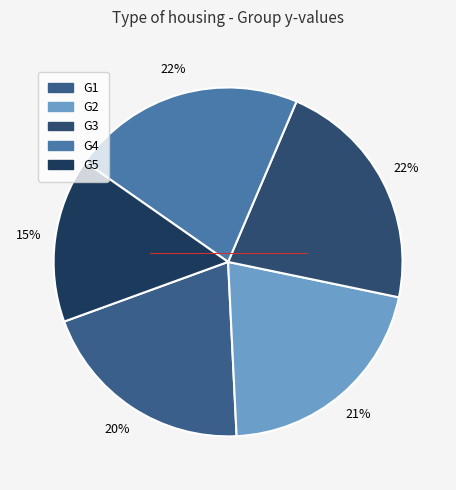

Count the number of slices in the pie.

5